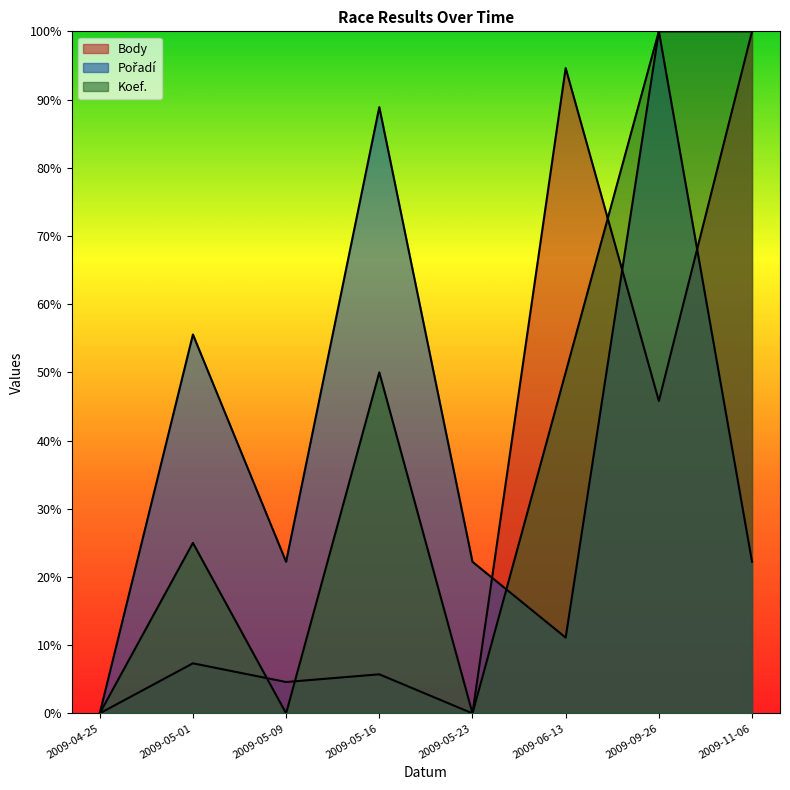

True or false: Pořadí has a value of 22.2 at 2009-05-09.

True